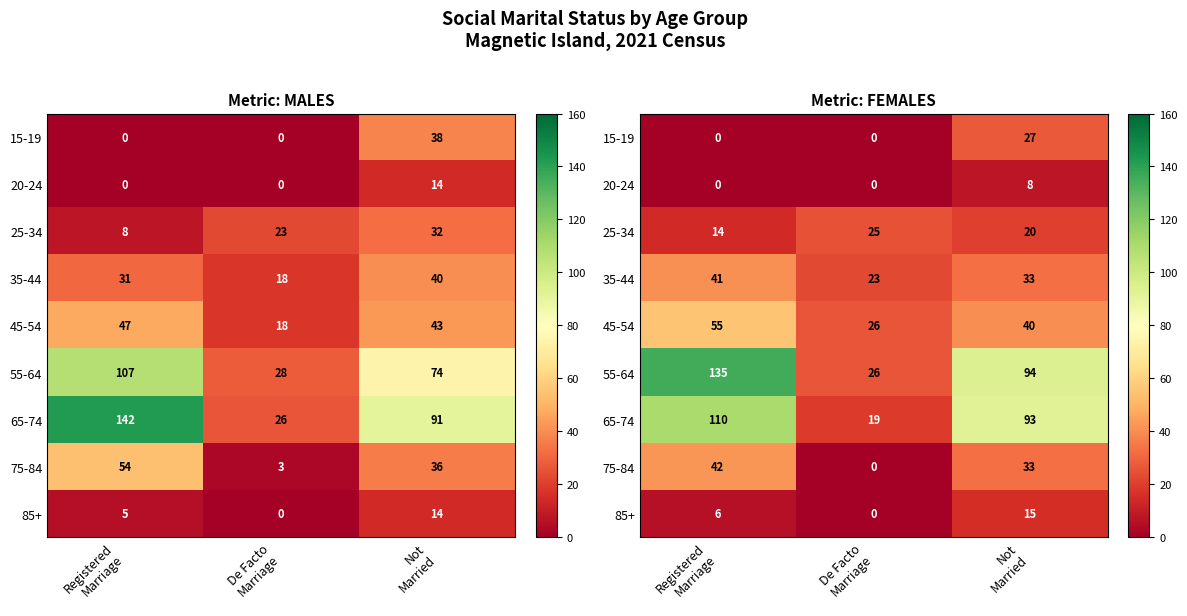

Is the value of 25-34 at De Facto Marriage greater than the value of 75-84 at De Facto Marriage?

Yes